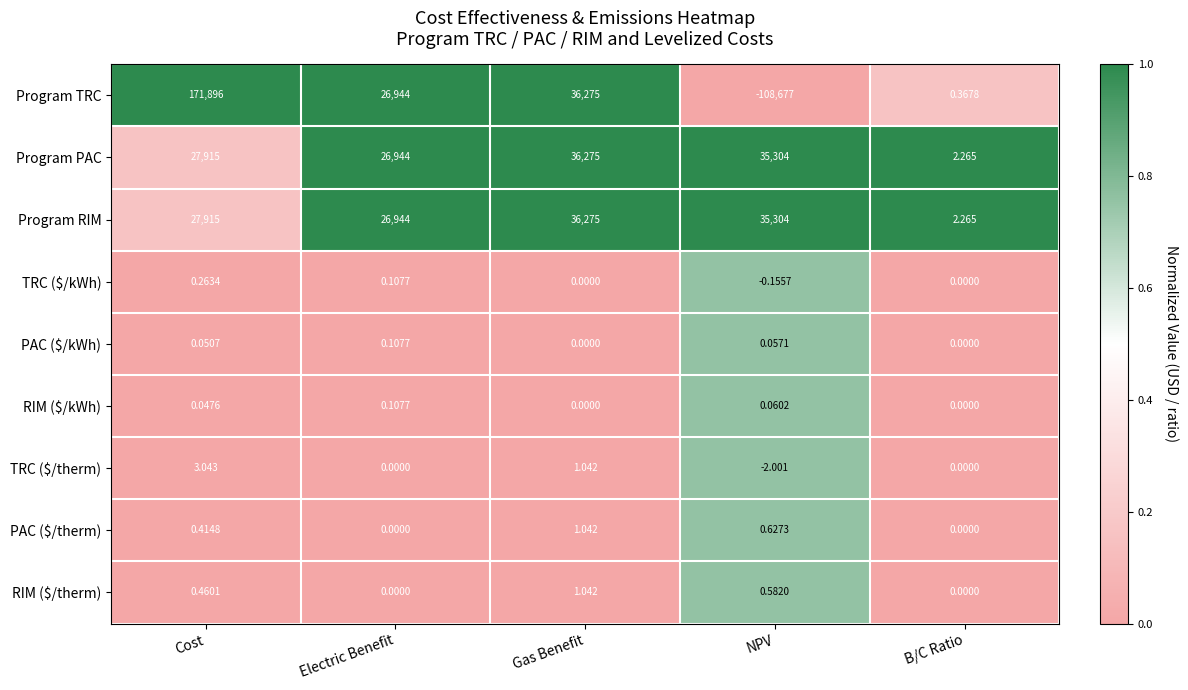

List the labels in order of Program RIM value, smallest first.

B/C Ratio, Electric Benefit, Cost, NPV, Gas Benefit